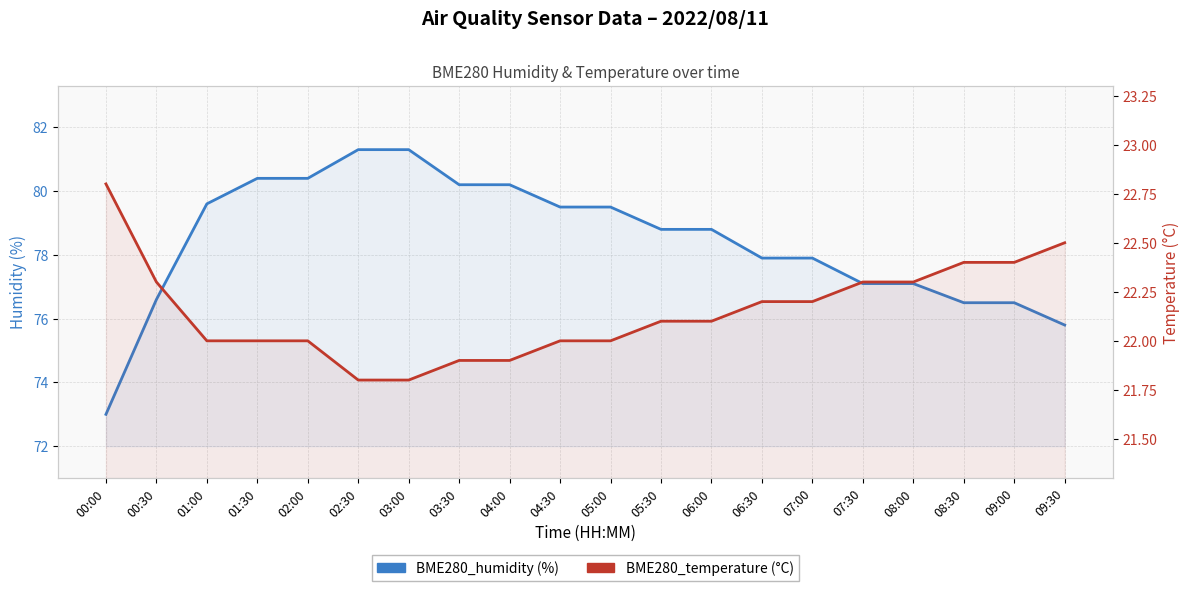

Where does the BME280_temperature series first go above 22?

00:00